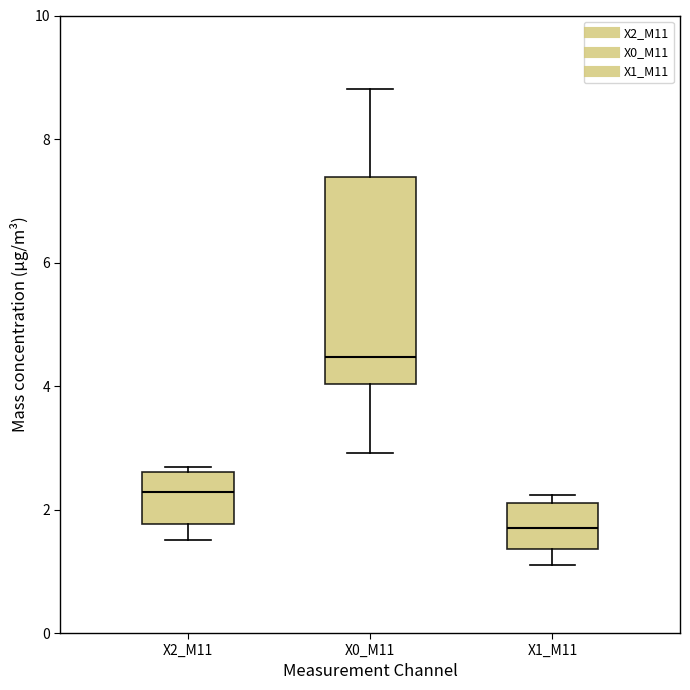

Reading left to right, transcribe this box plot: for each box, give where its median line is, the range the box spans, and where its two whiskers end, as read against the y-axis. The values are not printed on the chart, so give them approximately, as read against the axis.

X2_M11: median 2.2, box 1.8 to 2.6, whiskers 1.6 to 2.6 (just above the box's upper edge)
X0_M11: median 4.4, box 4.0 to 7.4, whiskers 3.0 to 8.8
X1_M11: median 1.8, box 1.4 to 2.2, whiskers 1.2 to 2.2 (just above the box's upper edge)